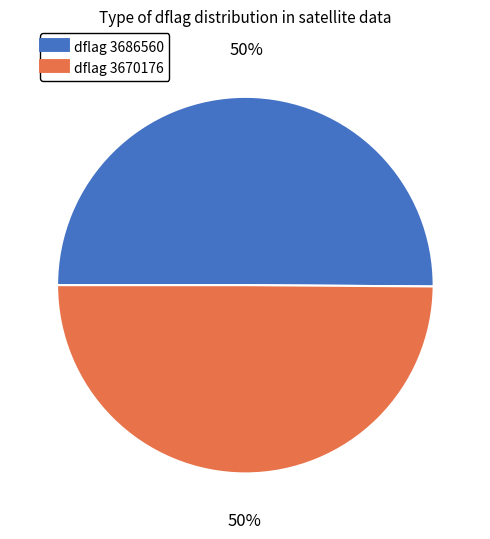

To the nearest percent, what is the average slice percentage?

50%